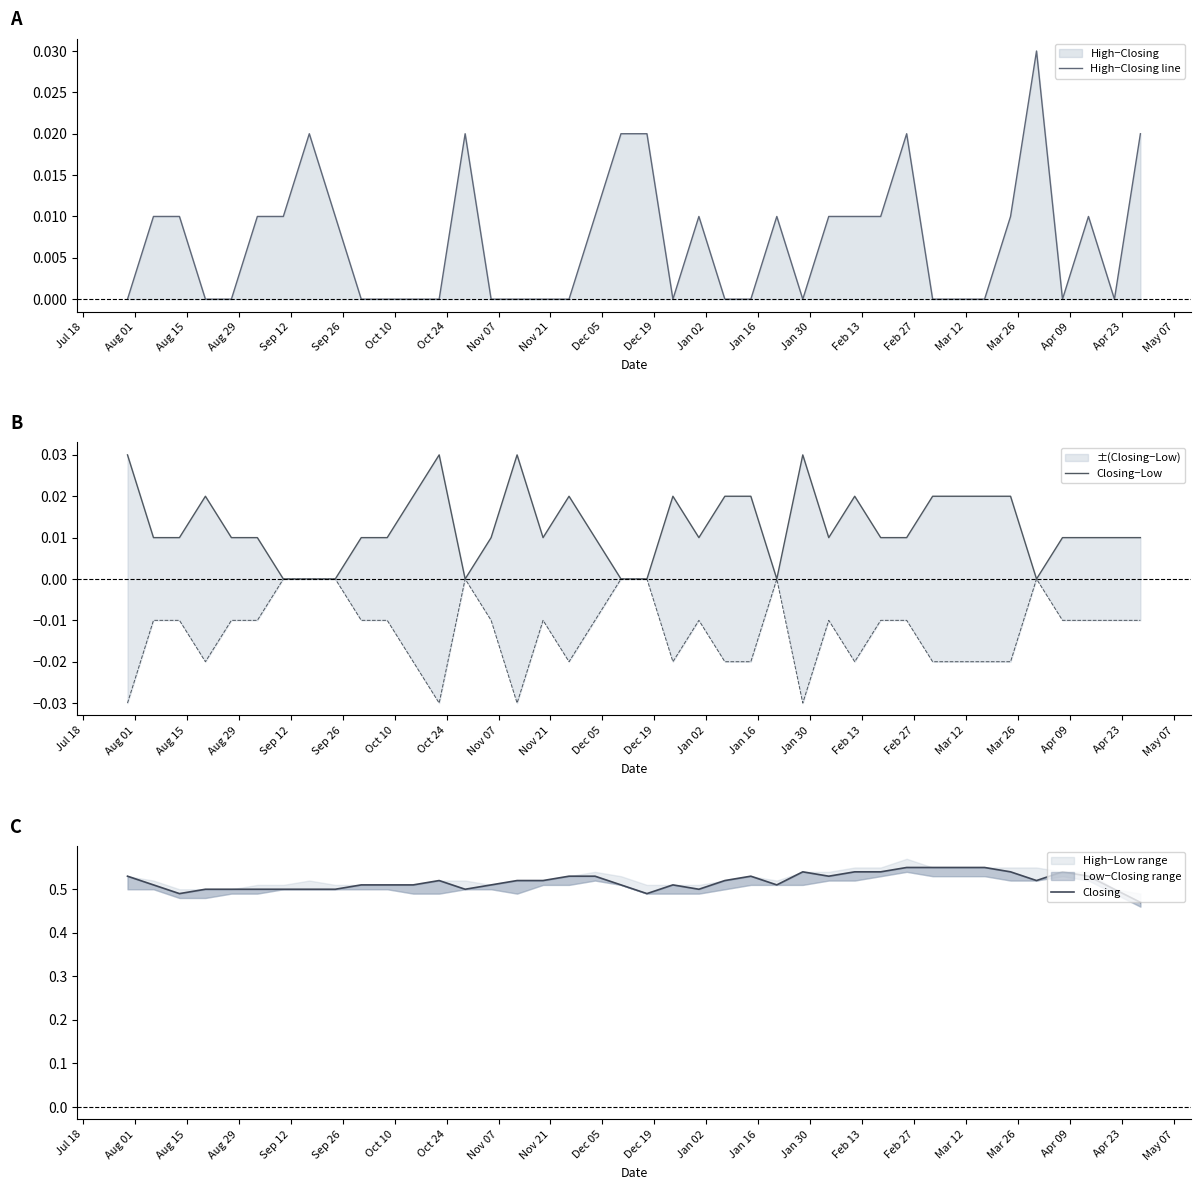

What is the highest value of the Closing series?

0.6